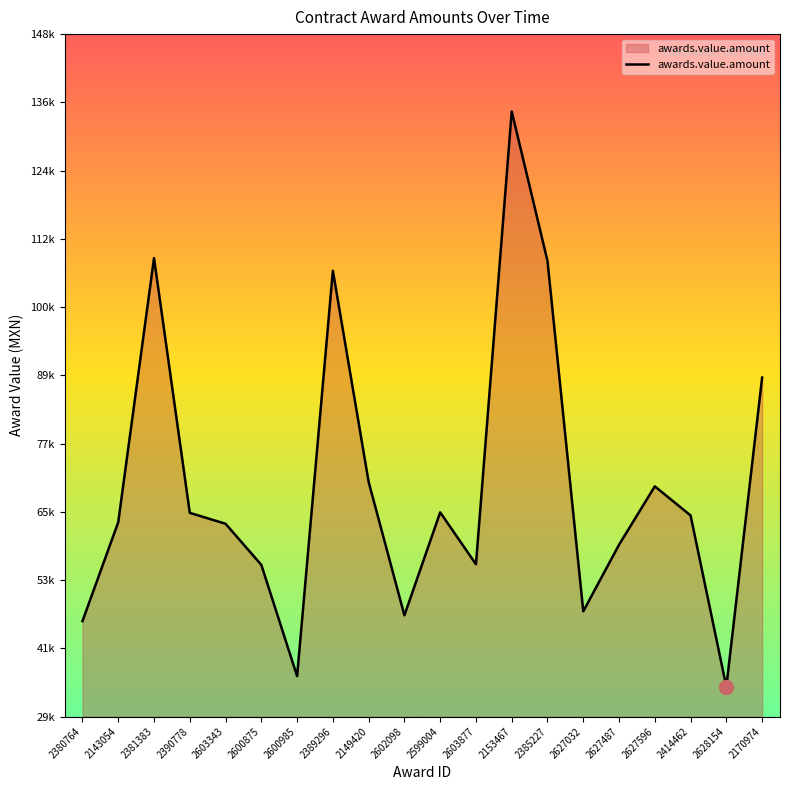

Is this an area chart (filled region under the line)?

Yes